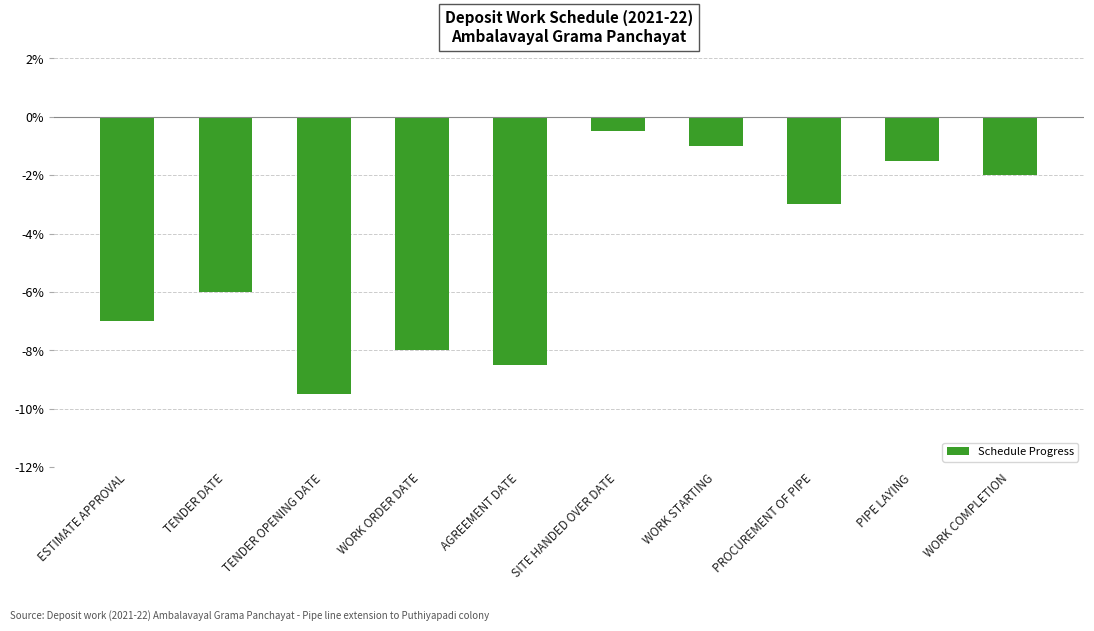

What is the average value?

-4.7